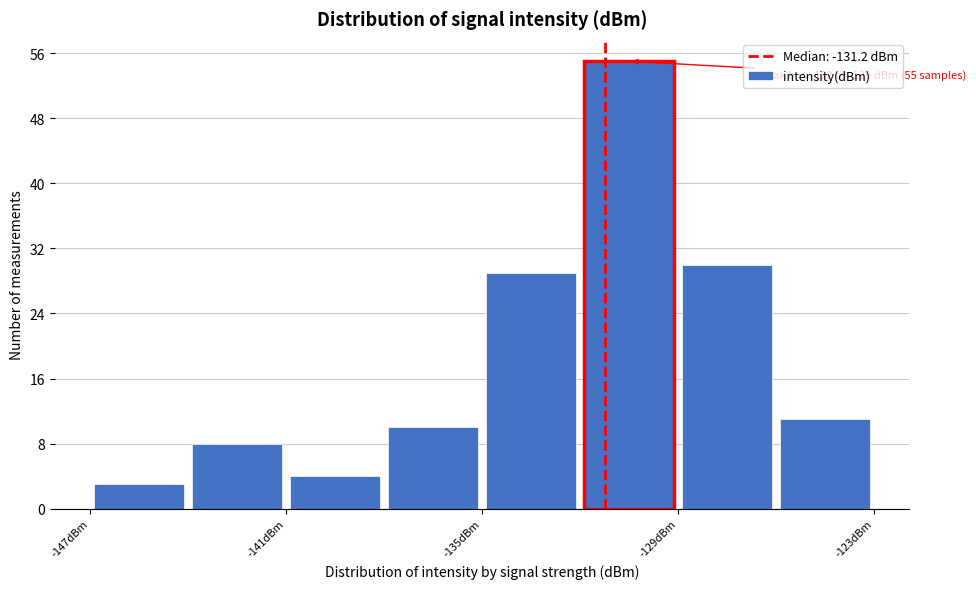

Read against the x-axis, roughly where is the centre of the tallest bar?

-130